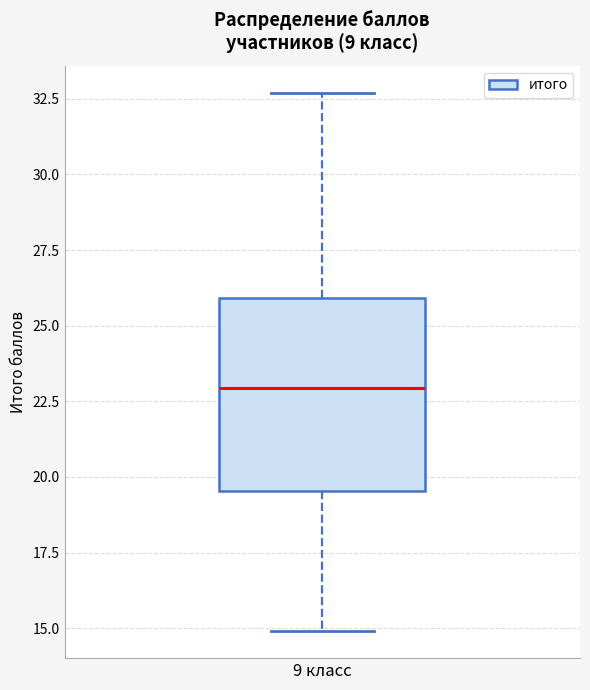

Read this box plot against the y-axis: the position of the median line, the range covered by the box, and the ends of both whiskers. The values are not printed on the chart, so give them approximately, as read against the axis.

median 23.0, box 19.5 to 26.0, whiskers 15.0 to 32.5